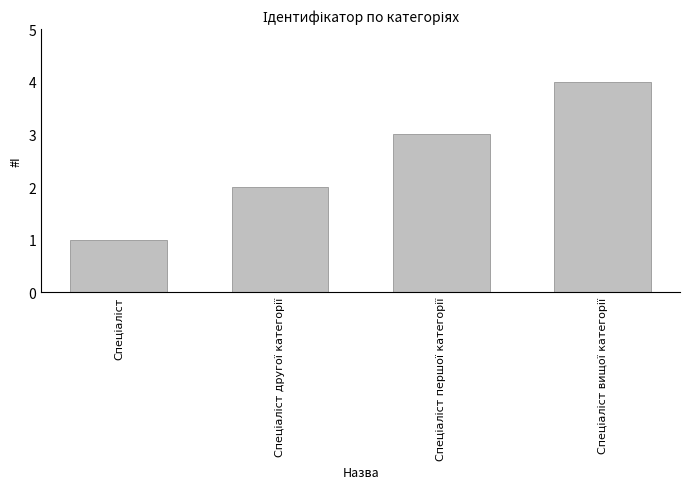

What is the difference between the maximum and minimum values?

3